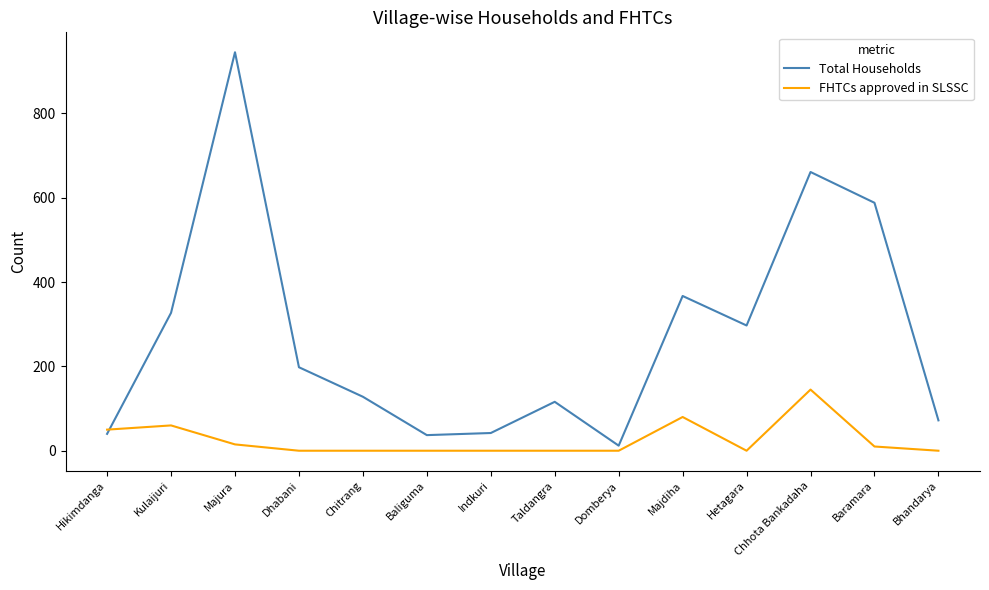

What are all the series names shown in the legend?

Total Households, FHTCs approved in SLSSC